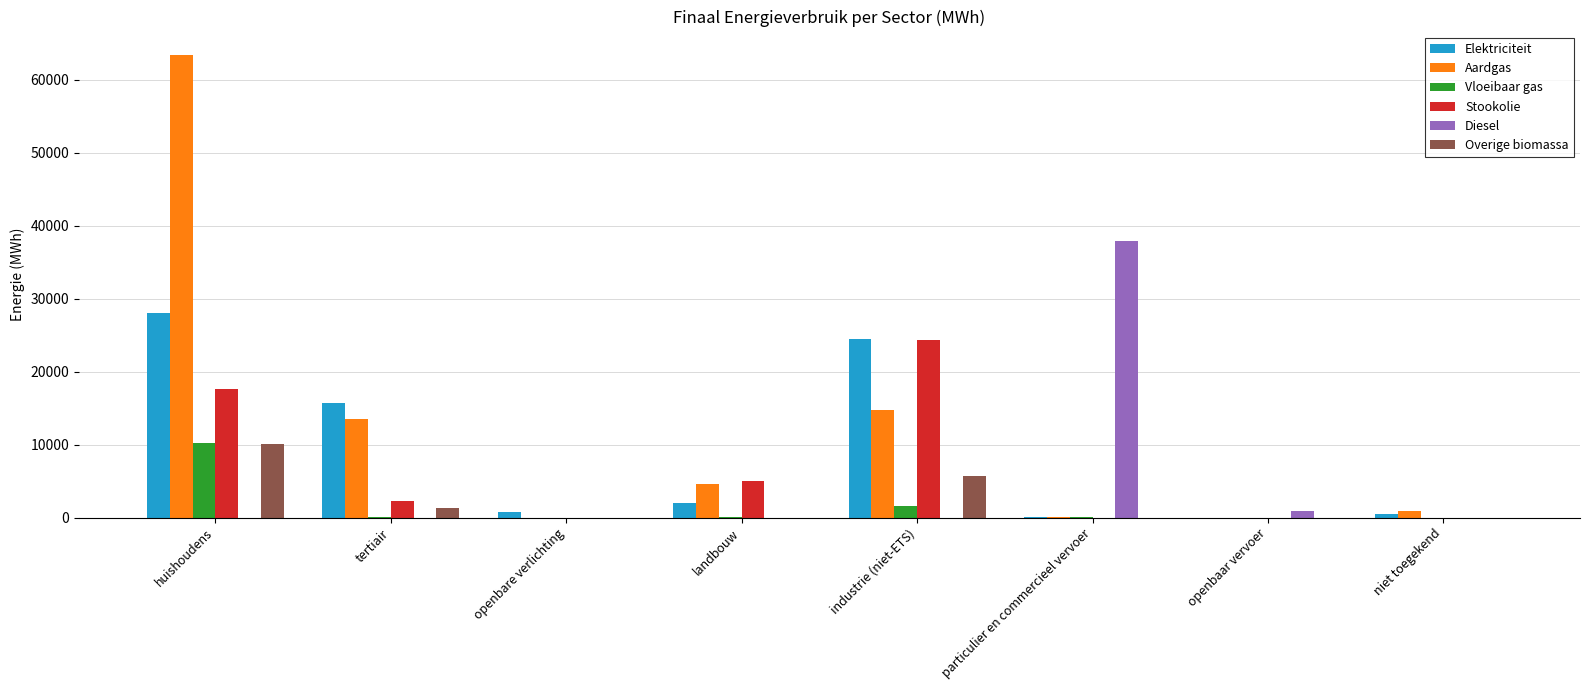

What is the sum of all Diesel values?

38833.5